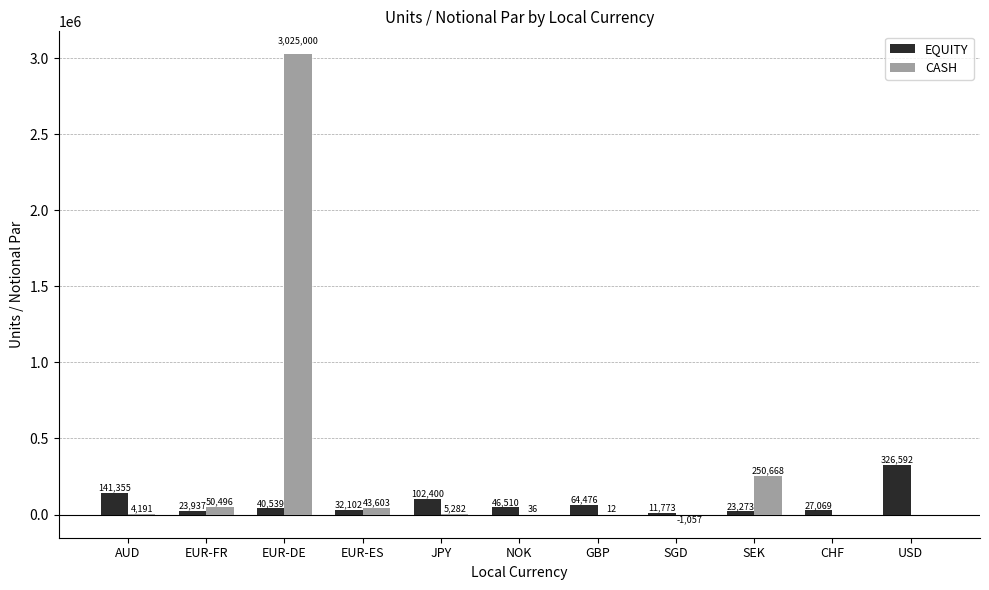

What is the maximum value for CASH?

3025000.0